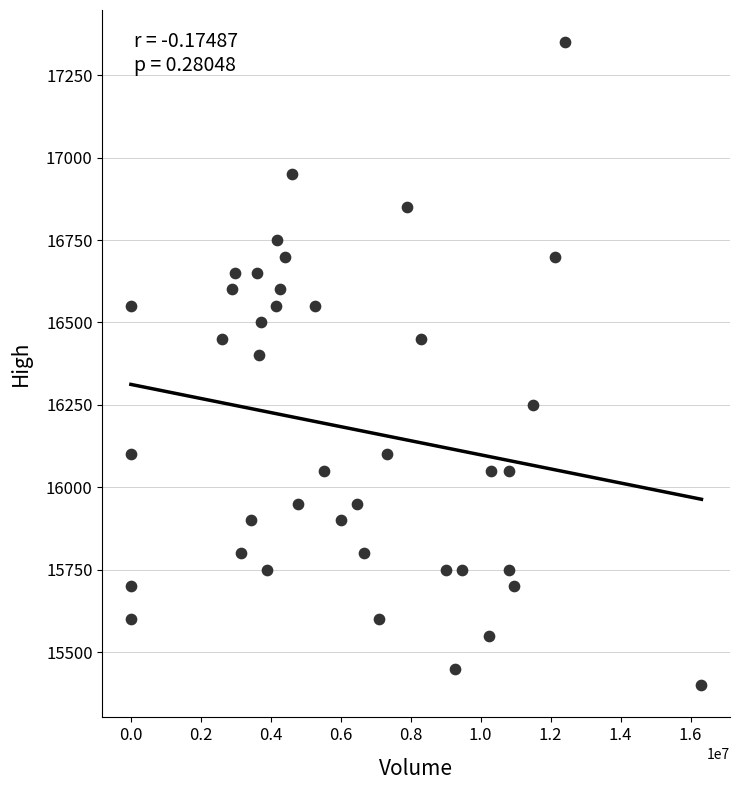

What Y value in the scatter plot is closest to 16375?

16400